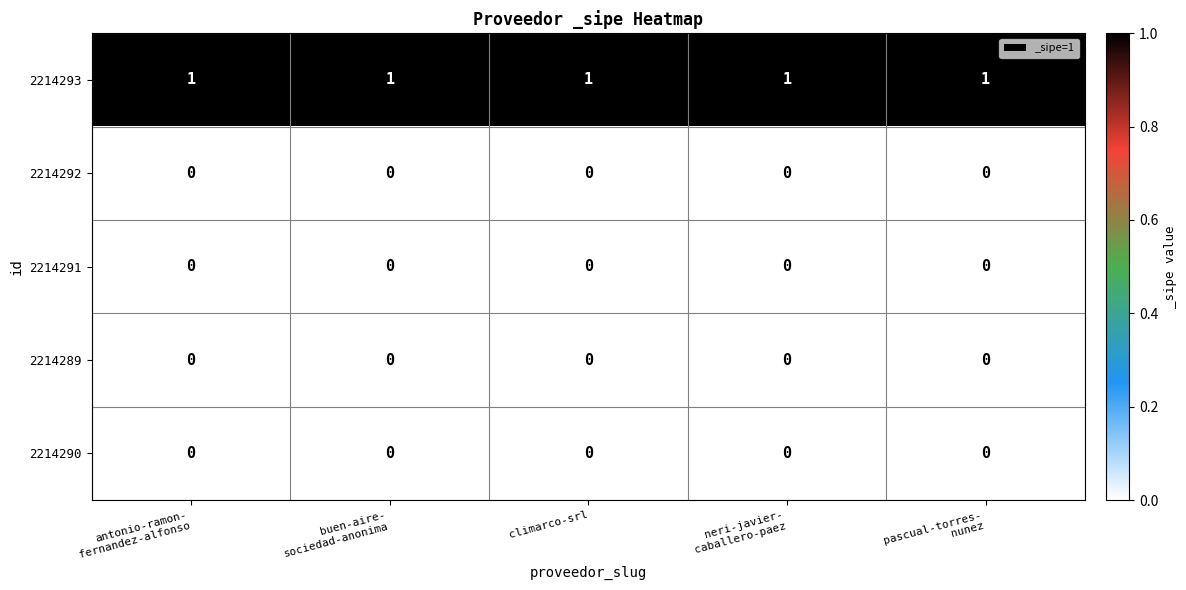

Is the value of 2214290 at climarco-srl greater than the value of 2214293 at climarco-srl?

No